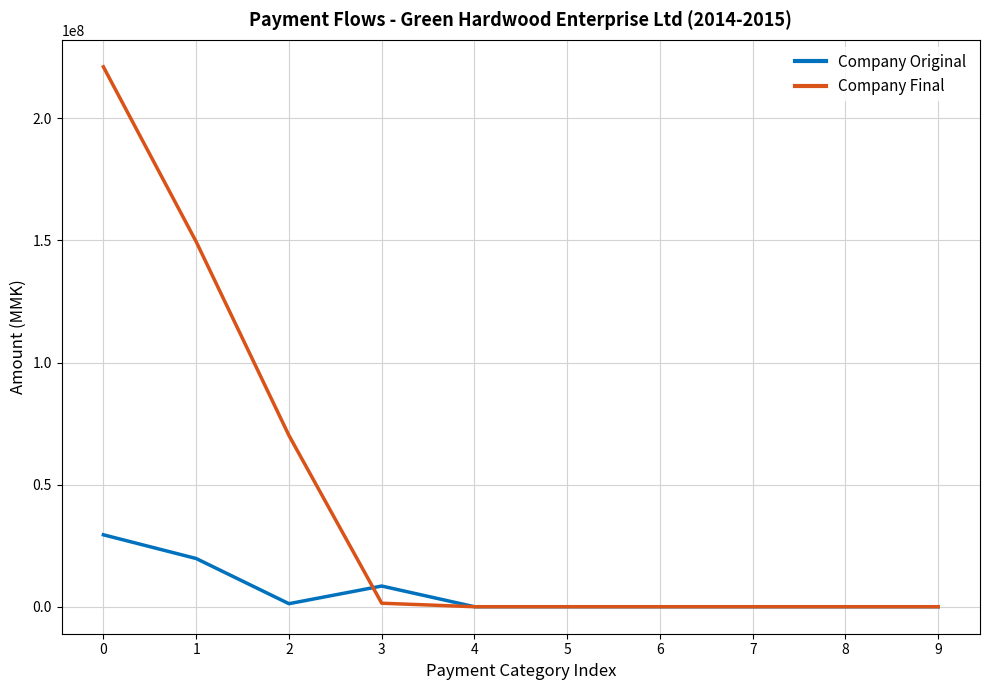

Reading left to right, what are all the values shown in this chart?

Company Original: 0=29461823	1=19746170	2=1243501	3=8472152	4=0	5=0	6=0	7=0	8=0	9=0
Company Final: 0=221116482	1=149516197	2=70164723	3=1435562	4=0	5=0	6=0	7=0	8=0	9=0